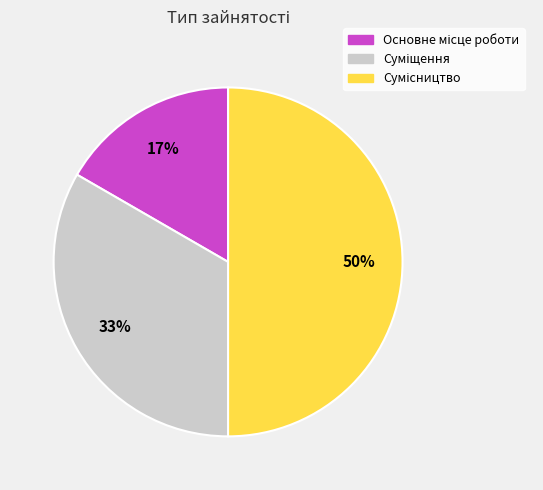

How many segments does this pie chart have?

3